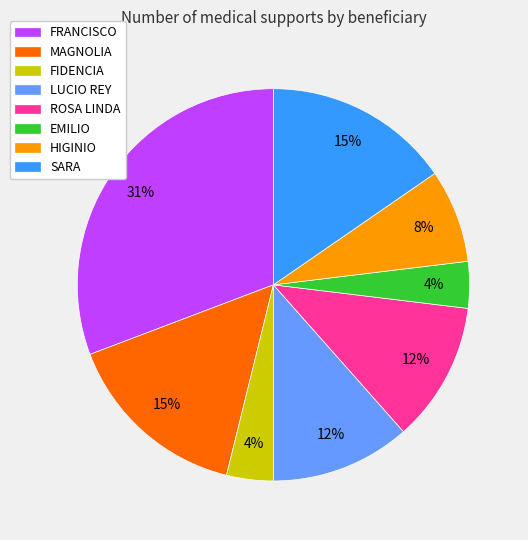

What is the ratio of the value at HIGINIO to the value at LUCIO REY?

0.7